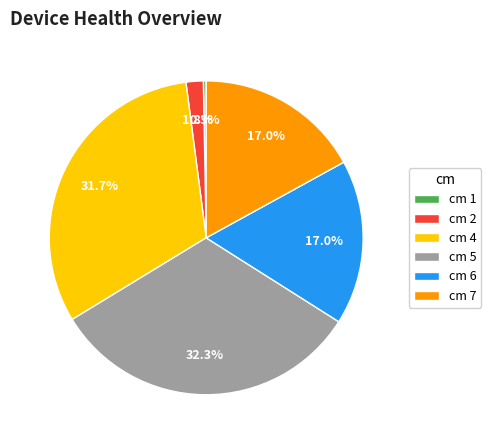

What is the largest slice in the pie chart?

cm 5